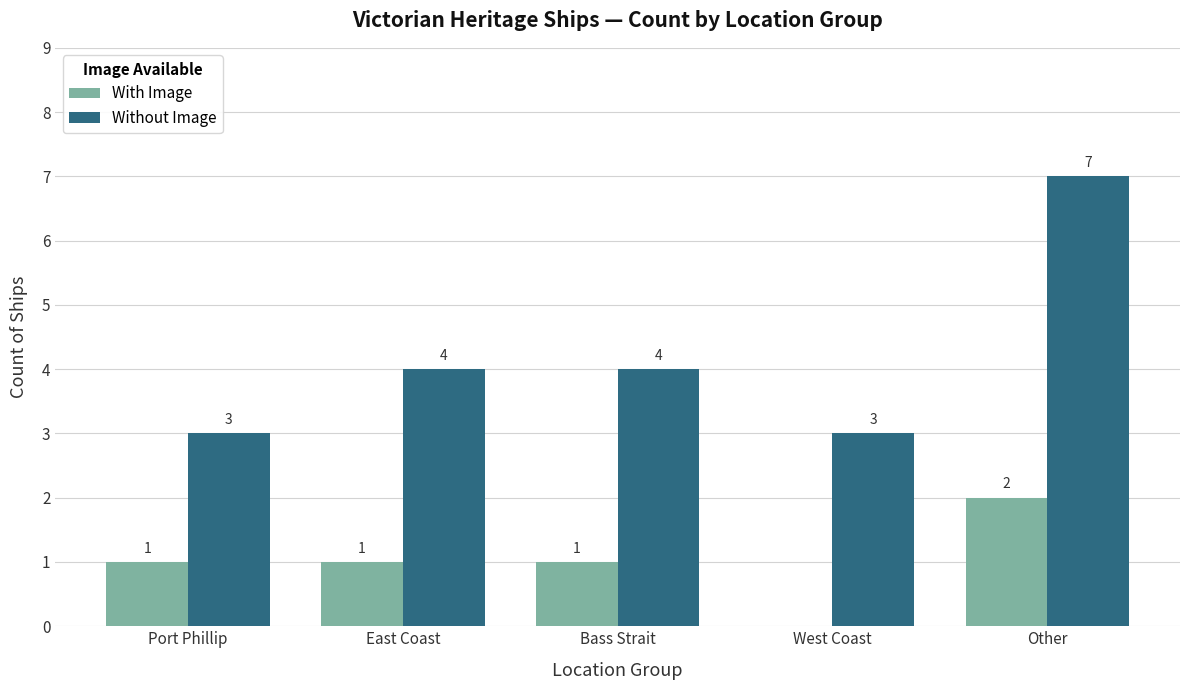

At which category is the sum across all series the highest?

Other